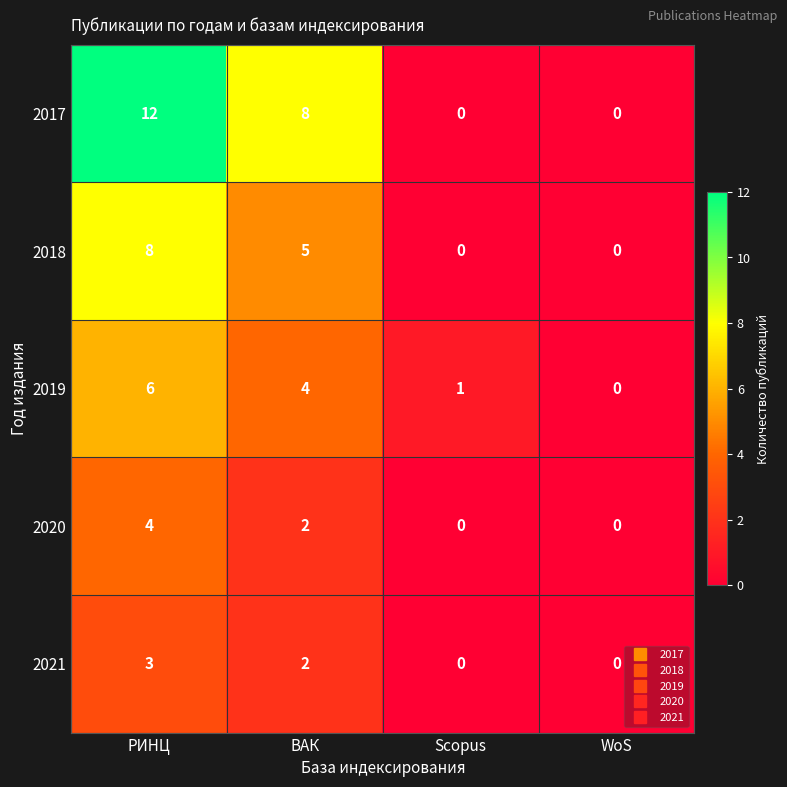

At which label does 2020 first exceed 2?

РИНЦ